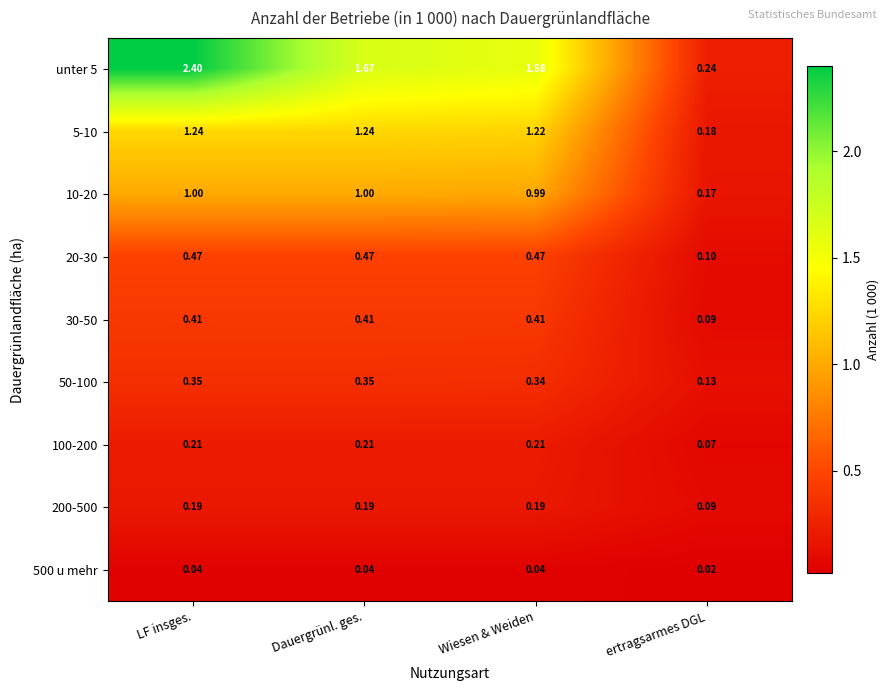

Which category has the lowest value across all series?

ertragsarmes DGL